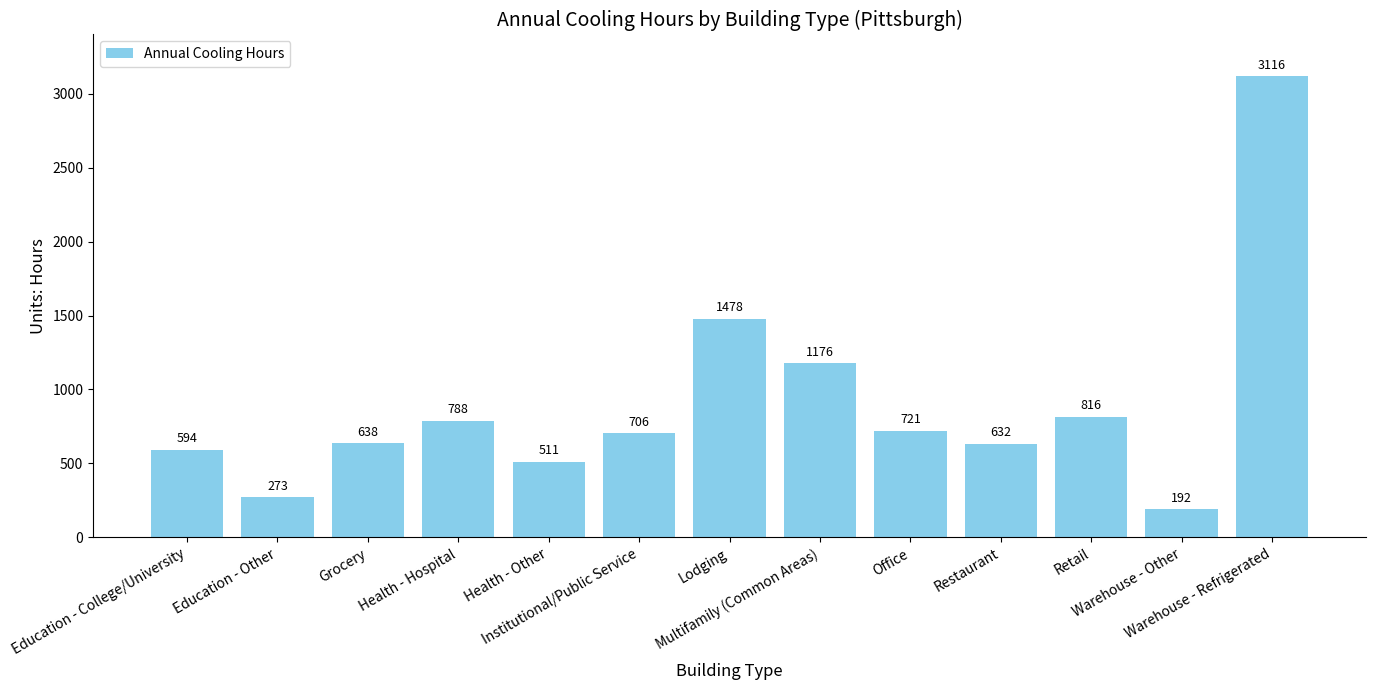

Which label corresponds to the smallest value in the chart?

Warehouse - Other